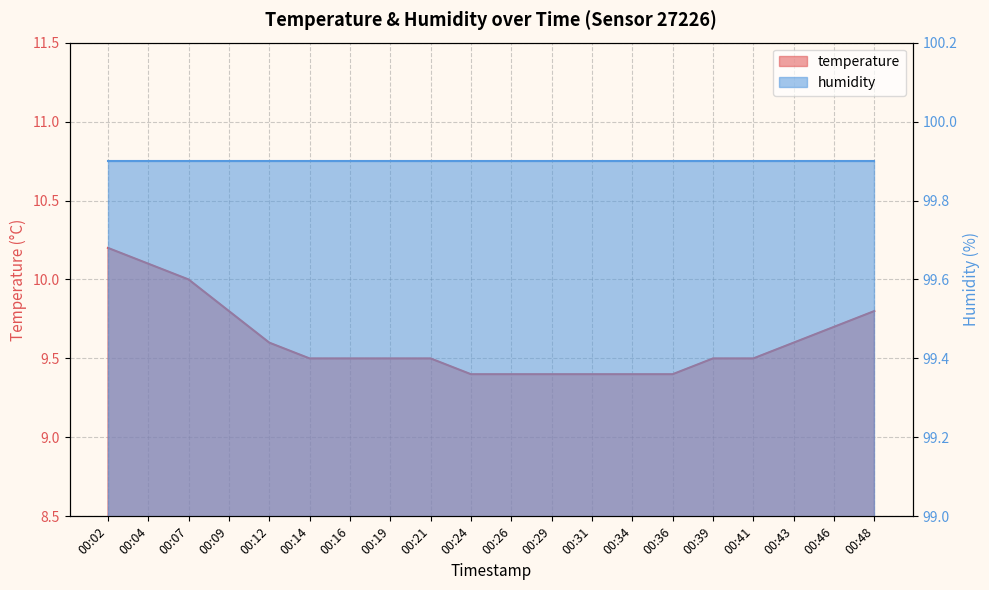

What is the smallest value displayed?

9.4